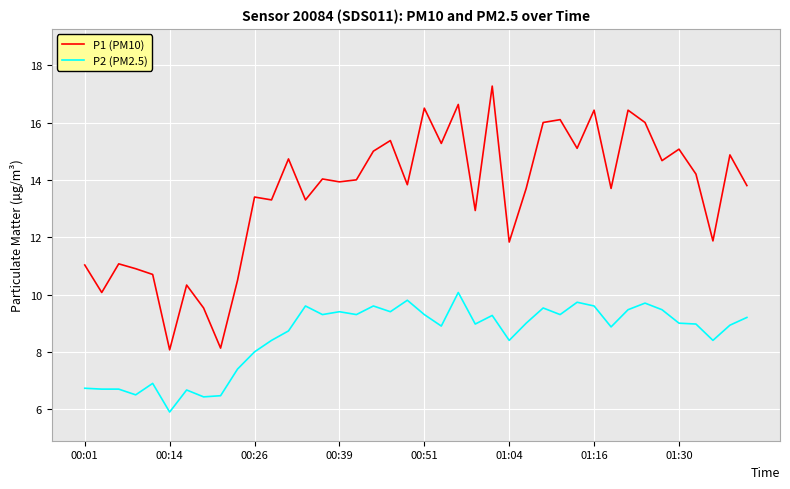

True or false: P1 (PM10) and P2 (PM2.5) cross at least once.

False